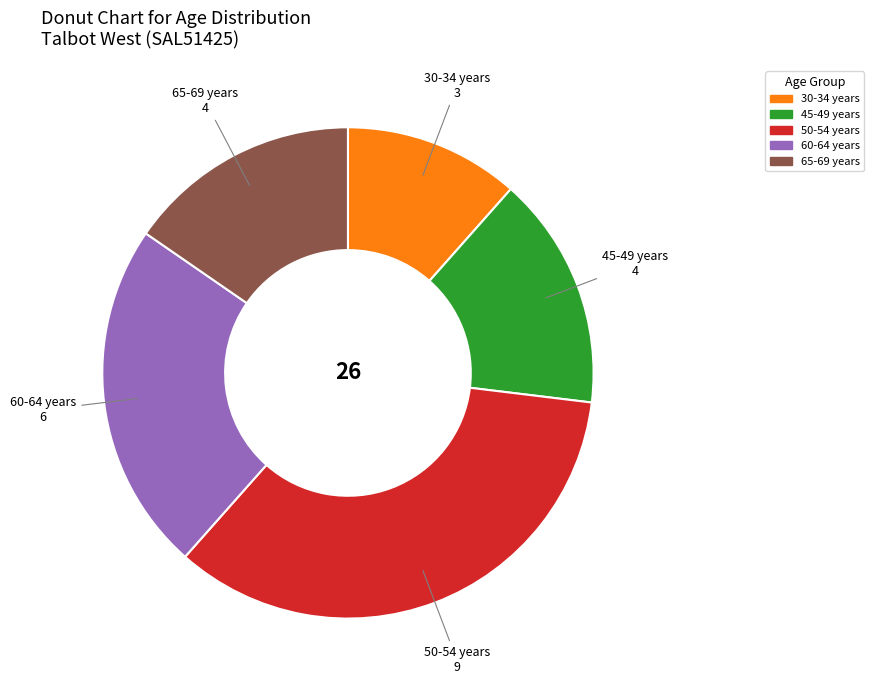

Is there a majority slice in this chart?

No